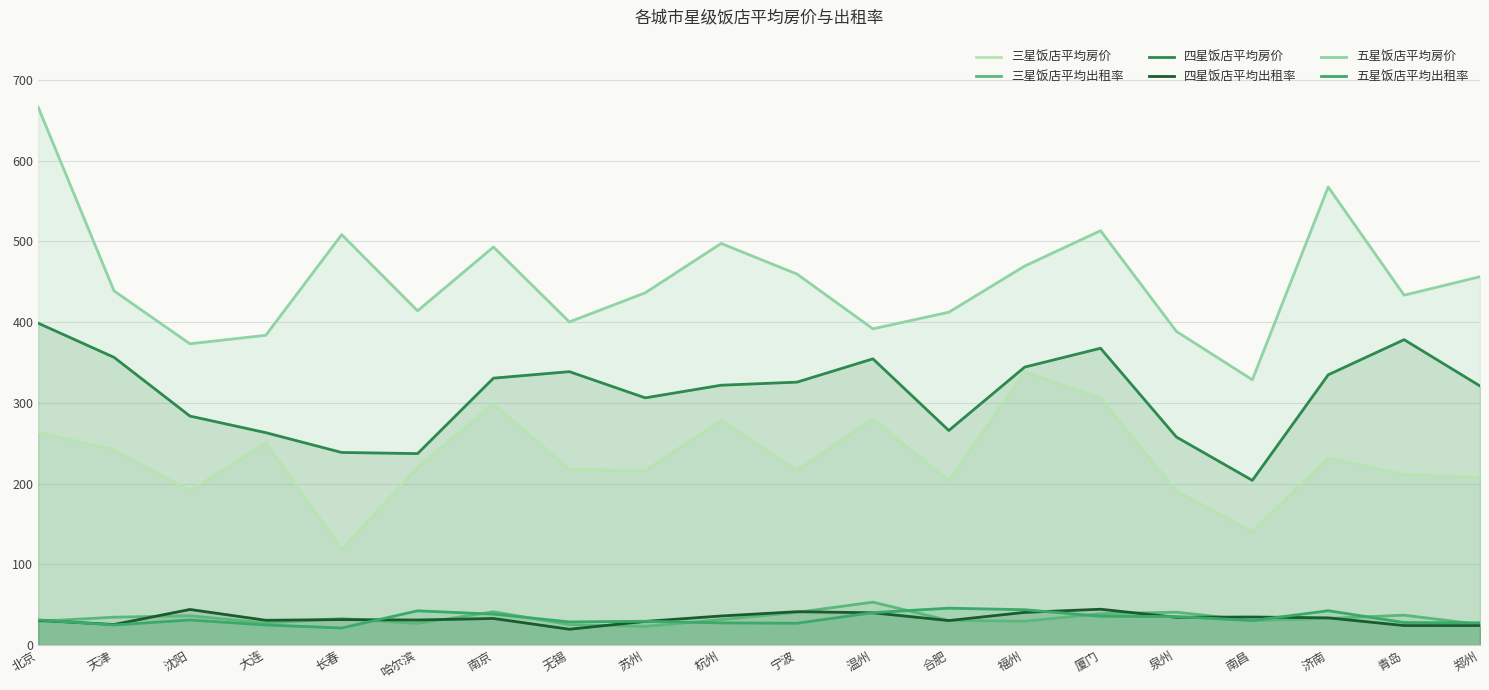

True or false: 四星饭店平均出租率 and 四星饭店平均房价 intersect in this chart.

False